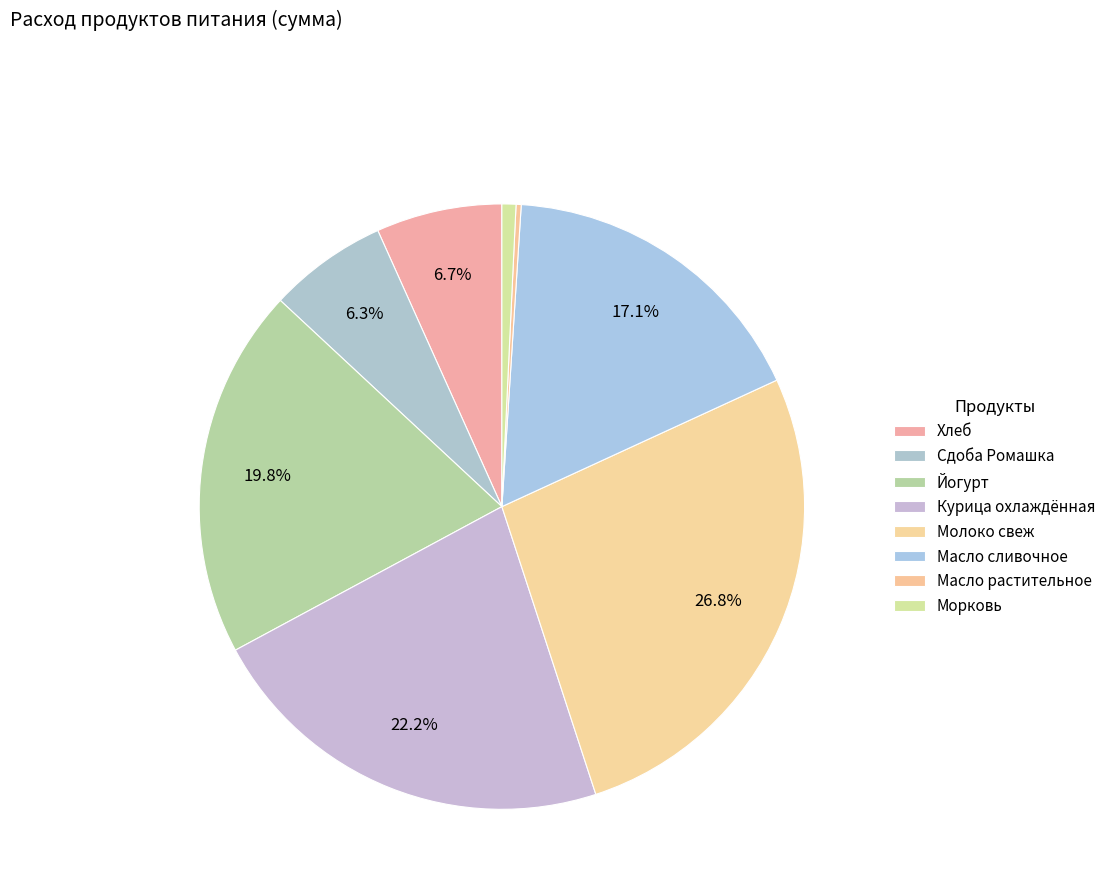

To the nearest percent, what is the difference between the largest and smallest slice percentages?

27%